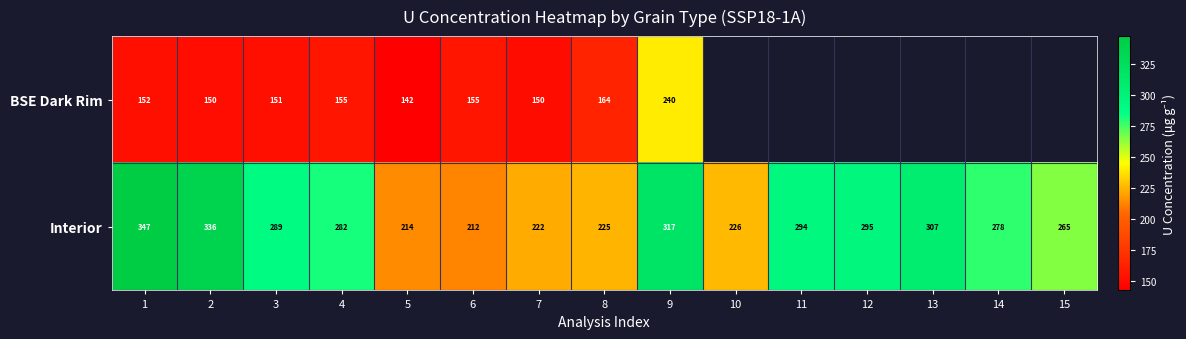

What is the total value across all series at 5?

356.0